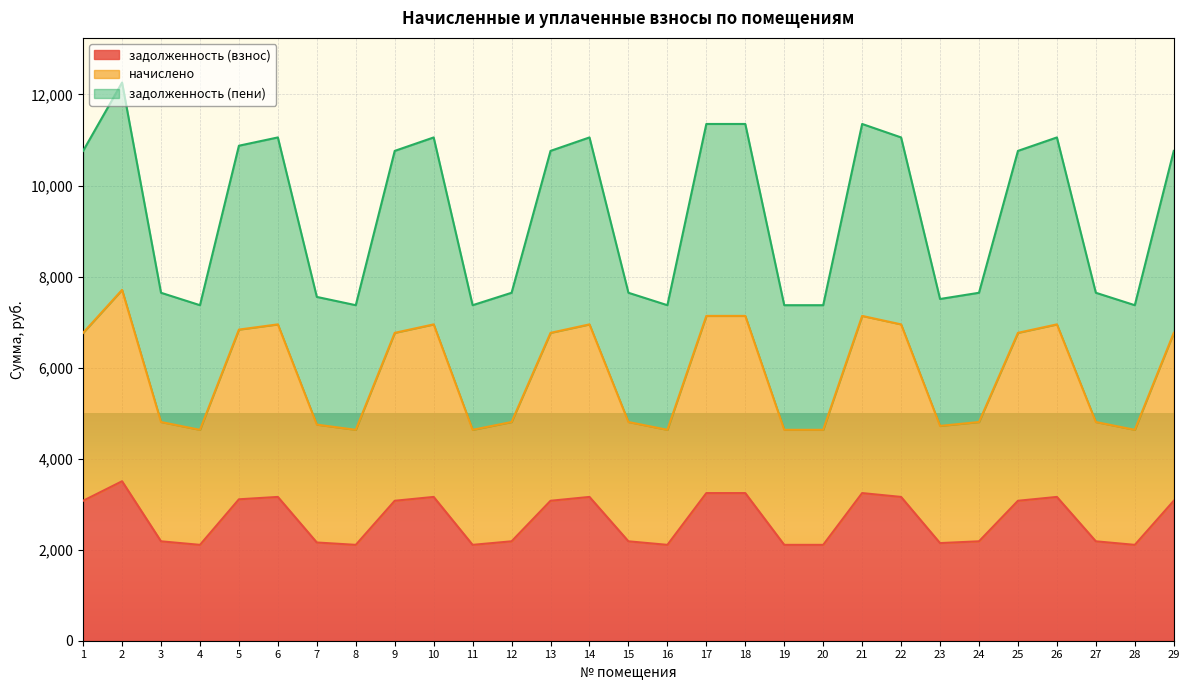

True or false: начислено and задолженность (взнос) cross at least once.

False